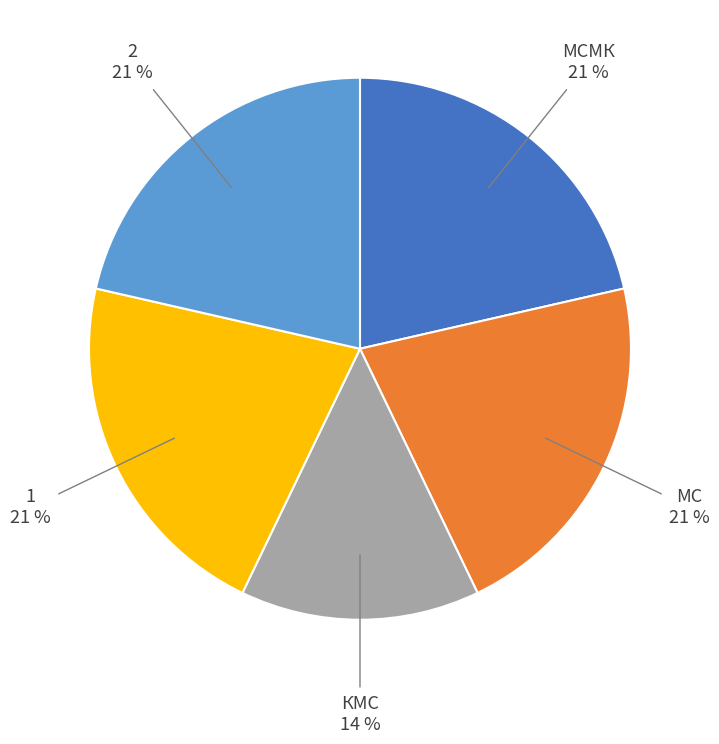

Is there a majority slice in this chart?

No